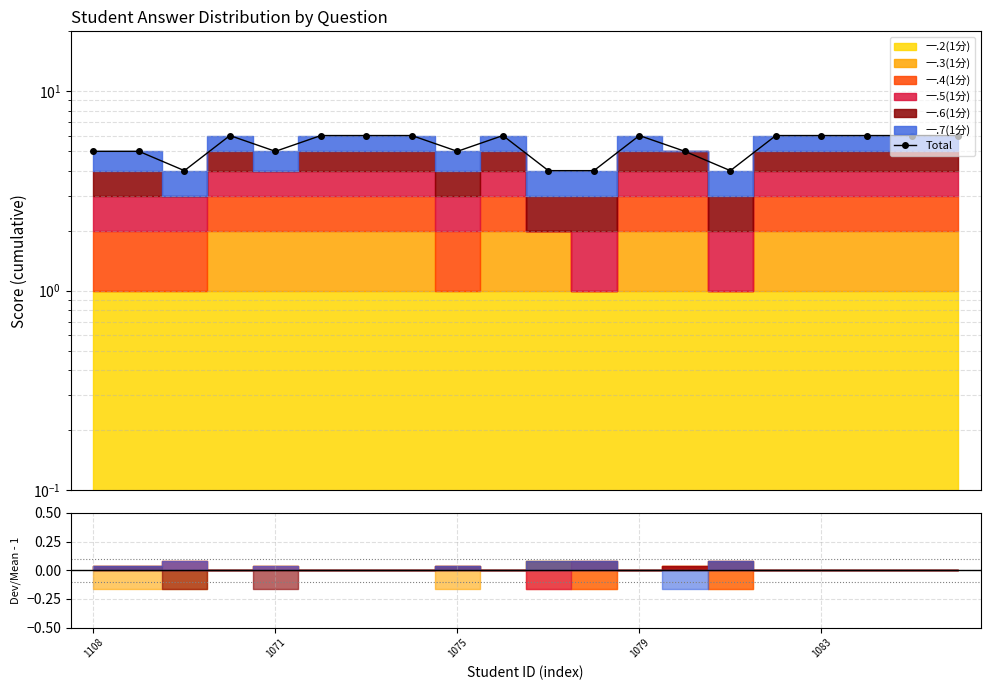

How many values are below 6?

9